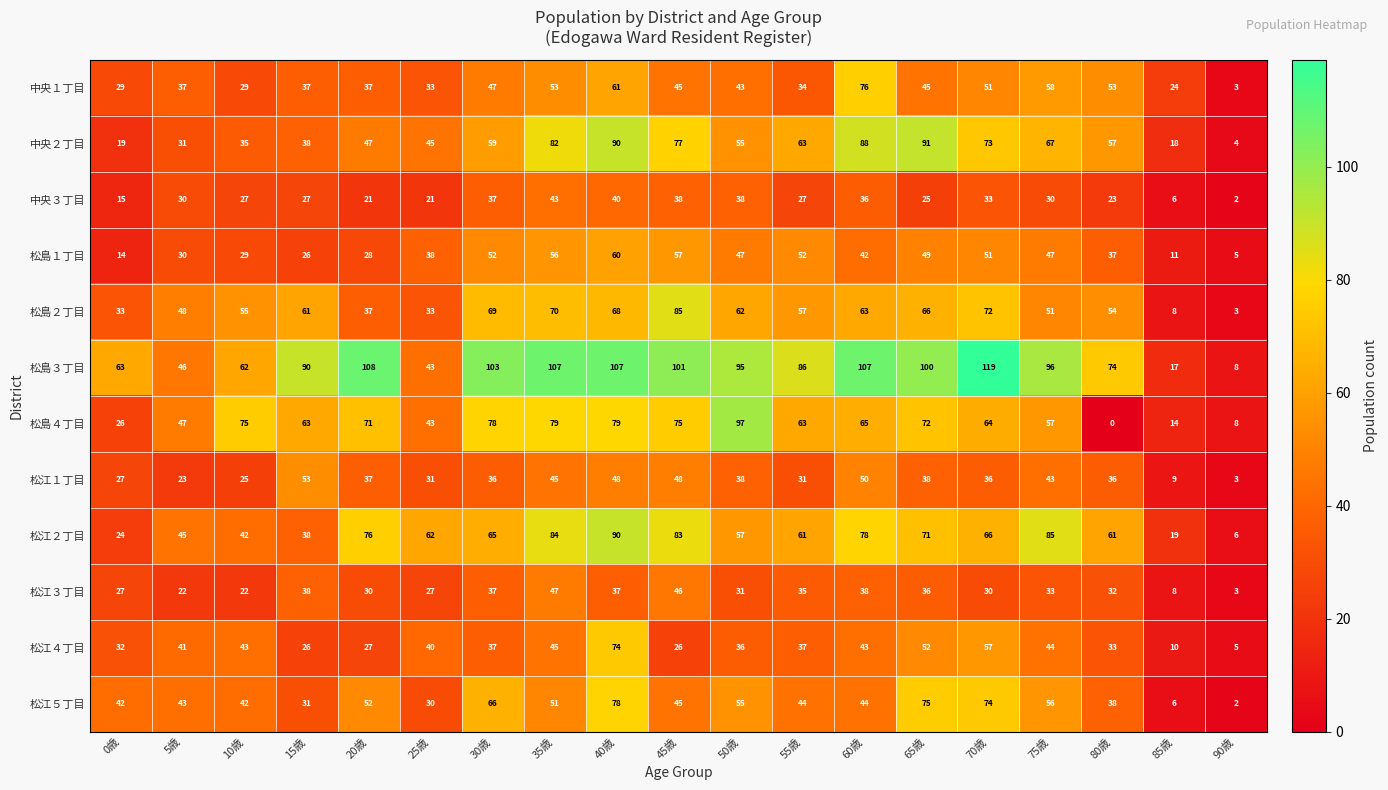

What is the maximum value shown in the chart?

119